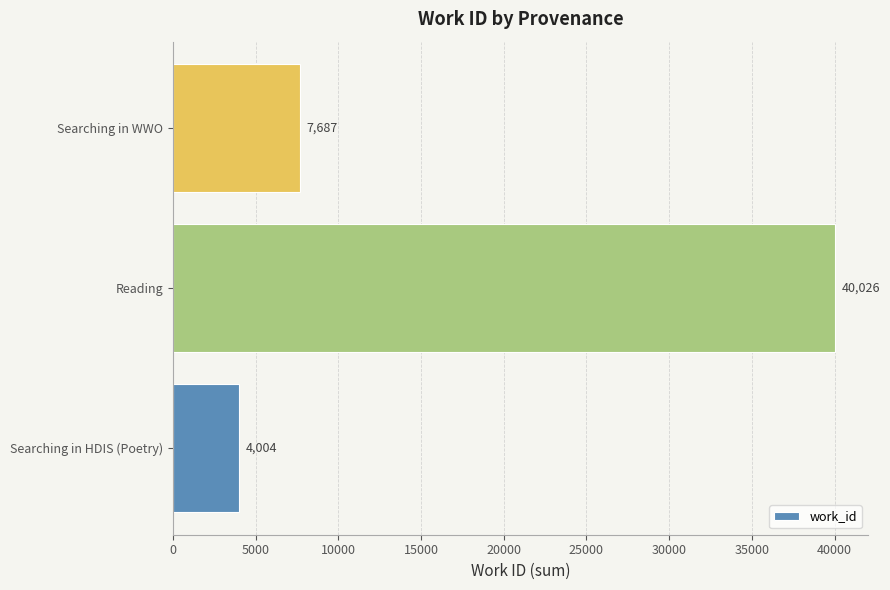

How many series are shown in this chart?

1